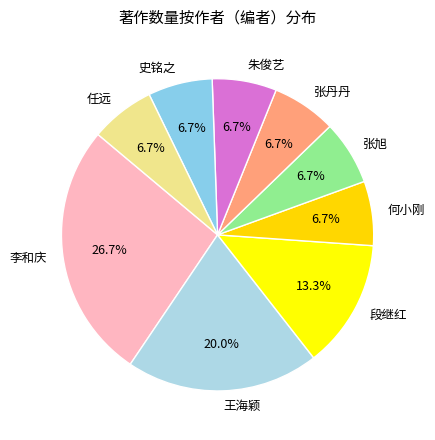

To the nearest percent, what is the difference between the largest and smallest slice percentages?

20%